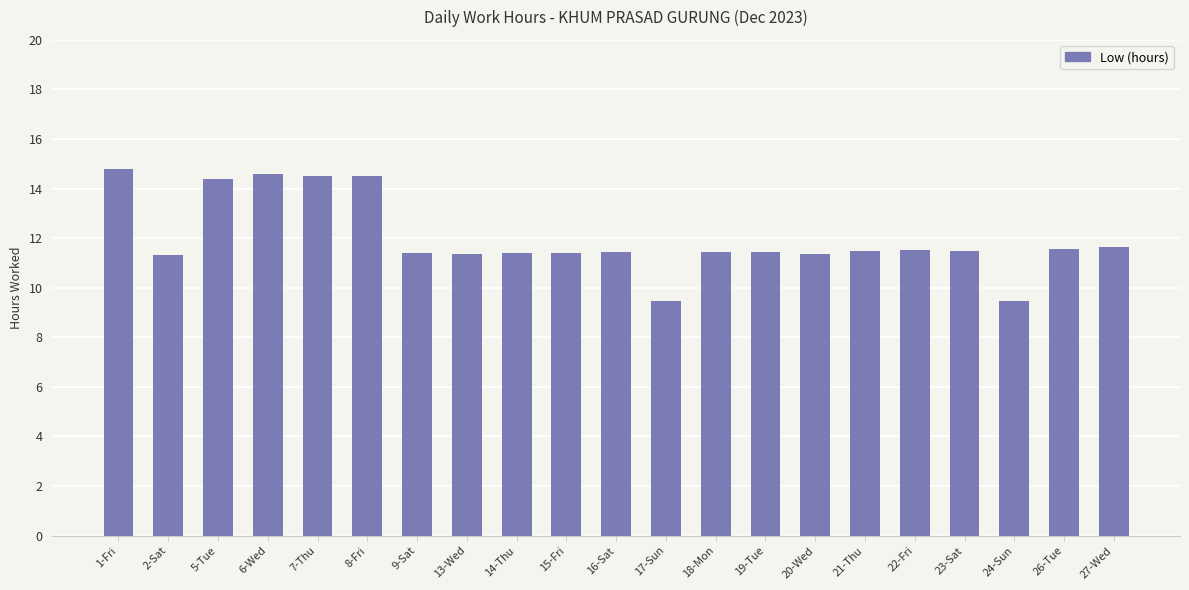

What is the change in value from 8-Fri to 18-Mon?

-3.1